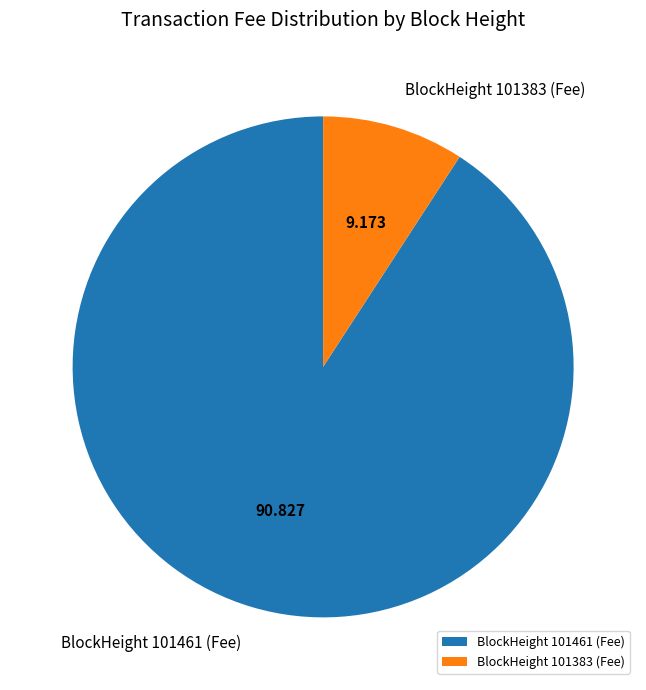

Count the number of slices in the pie.

2